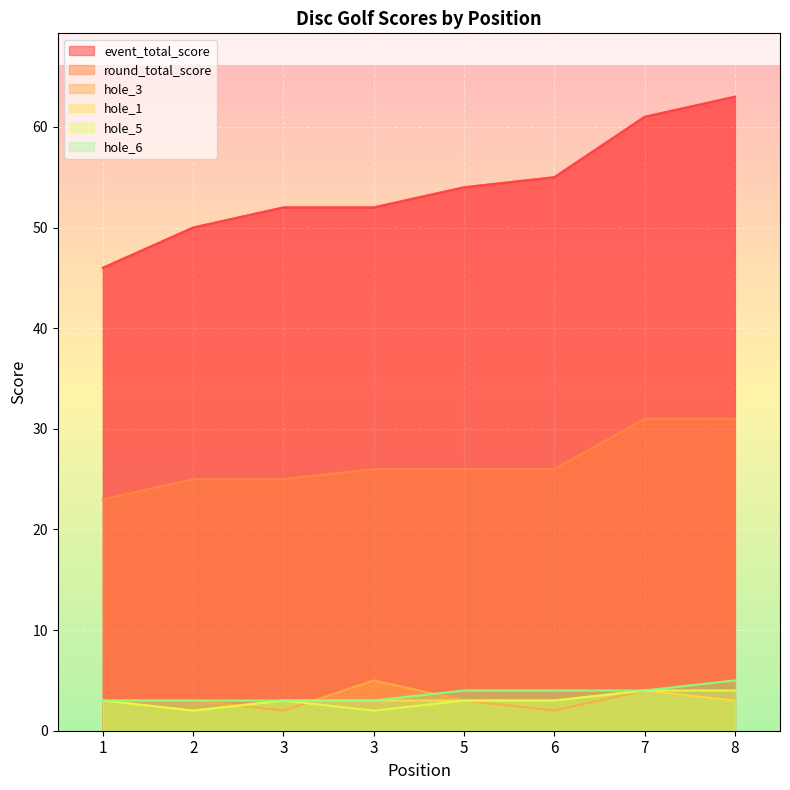

What is the difference between the maximum and minimum values in the event_total_score series?

17